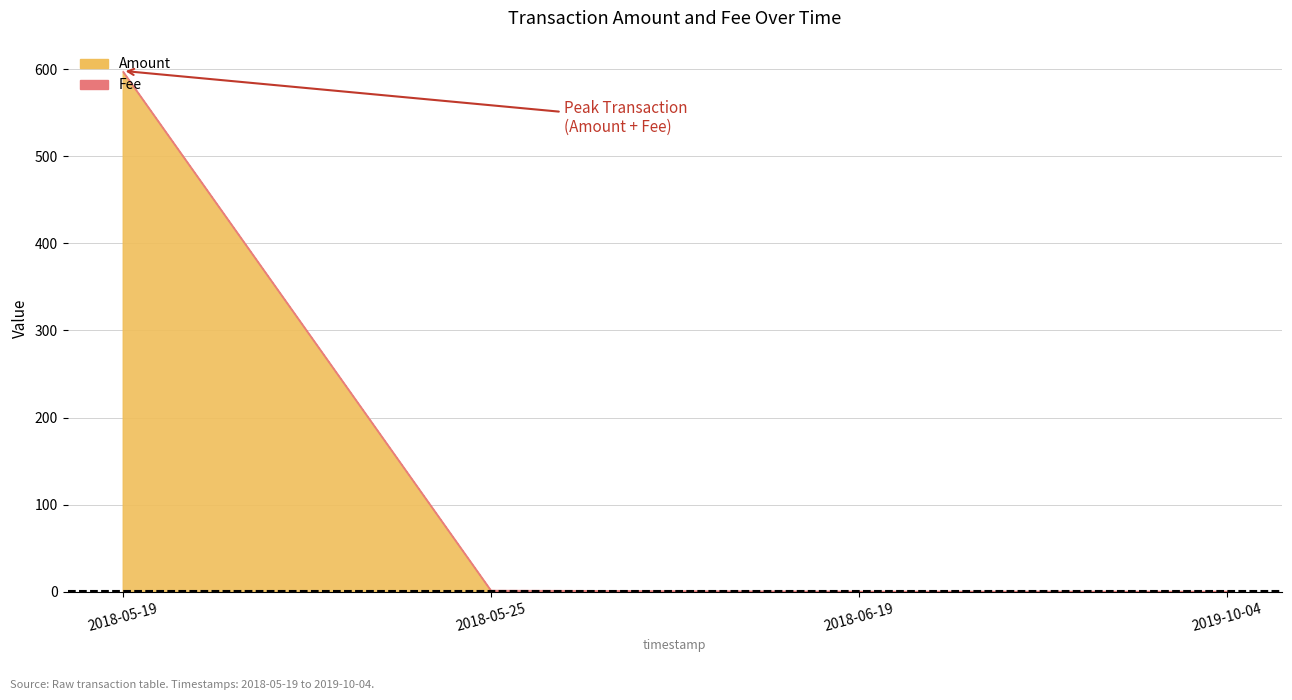

Does the chart have visible grid lines?

Yes